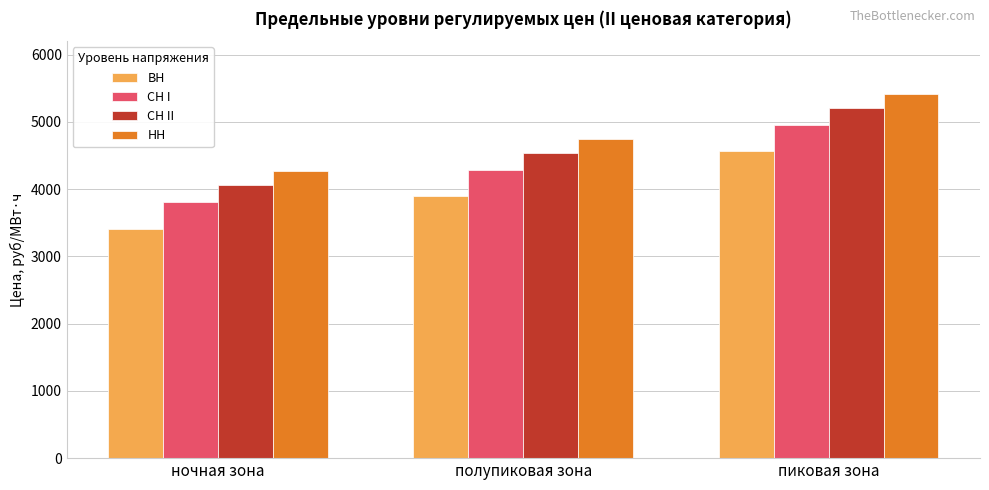

How many data points in СН II are less than 4539?

1